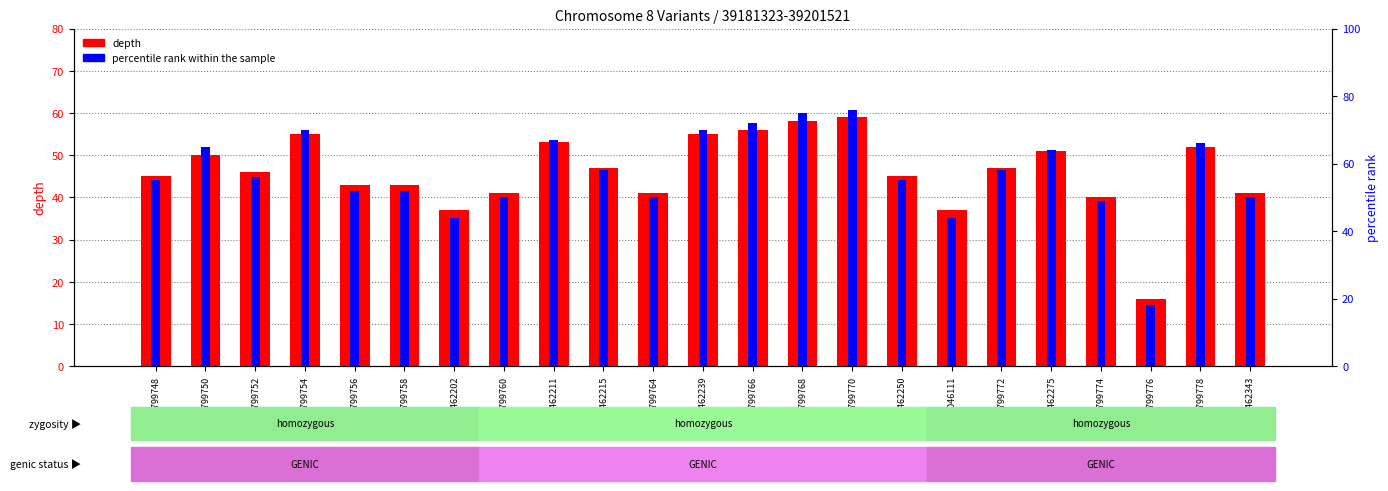

What is the smallest value displayed?

16